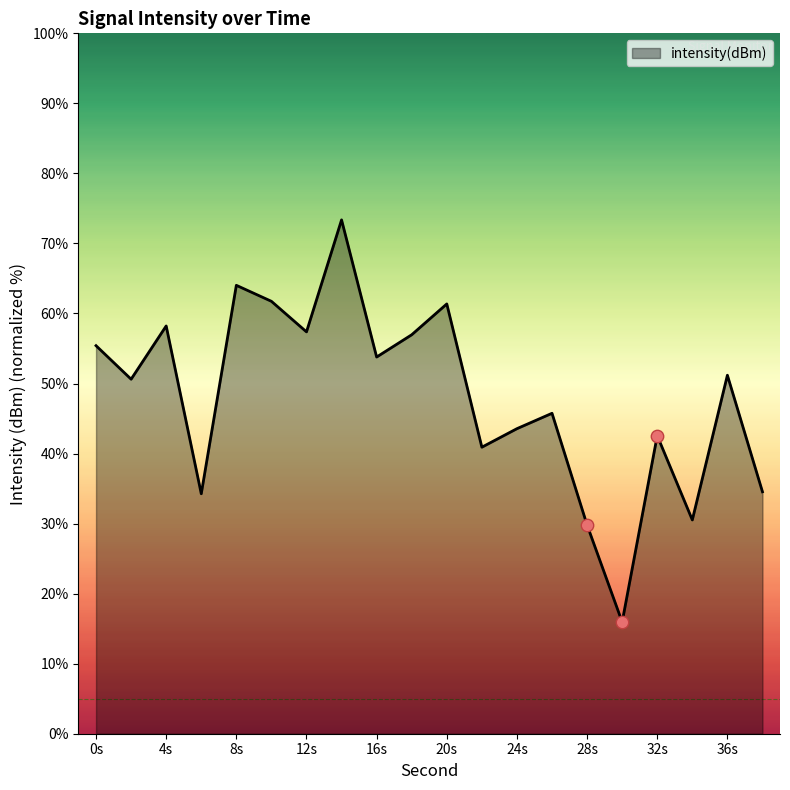

What is the difference between the maximum and minimum values?

57.4